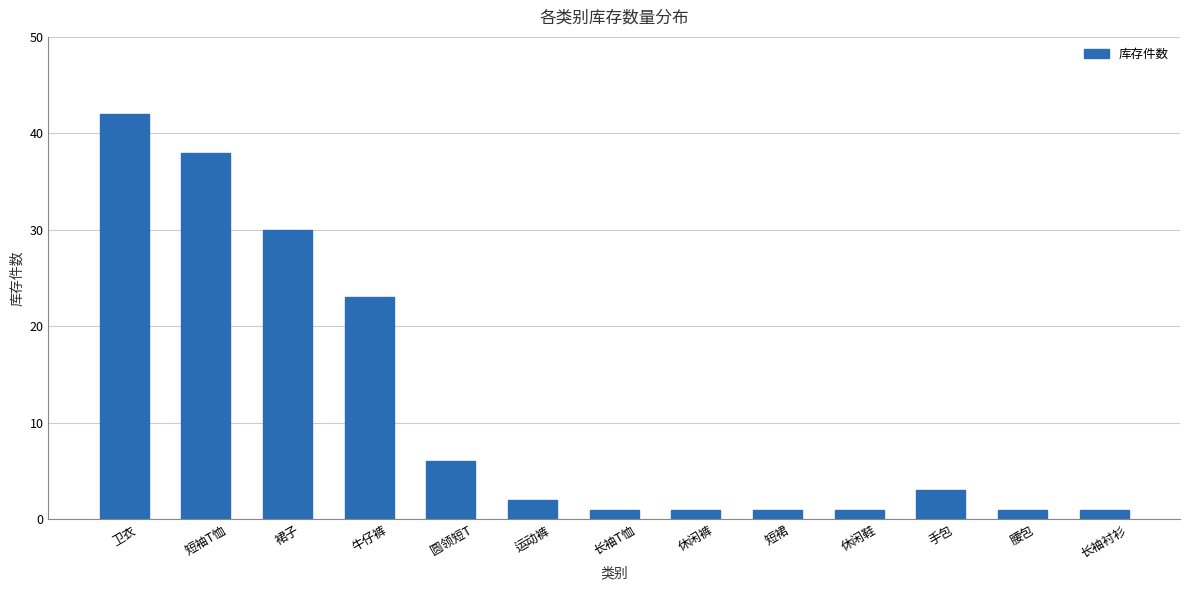

Reading left to right, what are all the values shown in this chart?

卫衣=42	短袖T恤=38	裙子=30	牛仔裤=23	圆领短T=6	运动裤=2	长袖T恤=1	休闲裤=1	短裙=1	休闲鞋=1	手包=3	腰包=1	长袖衬衫=1